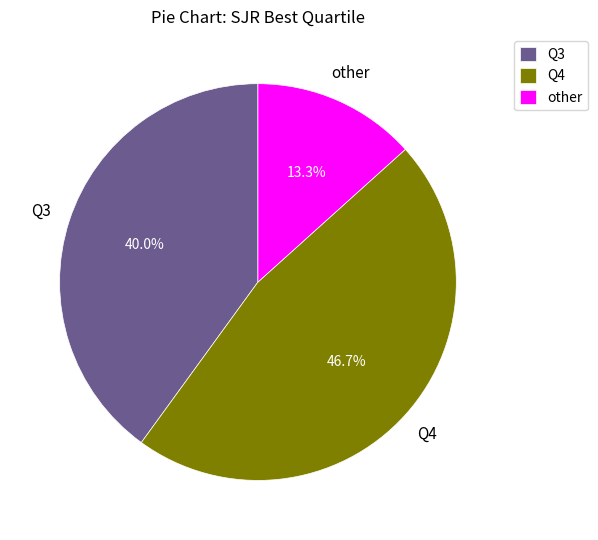

What is the smallest slice in the pie chart?

other